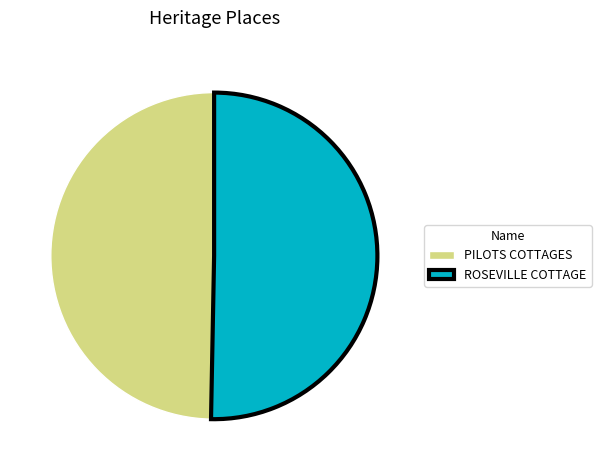

Is it true that PILOTS COTTAGES is 50% of the pie?

True